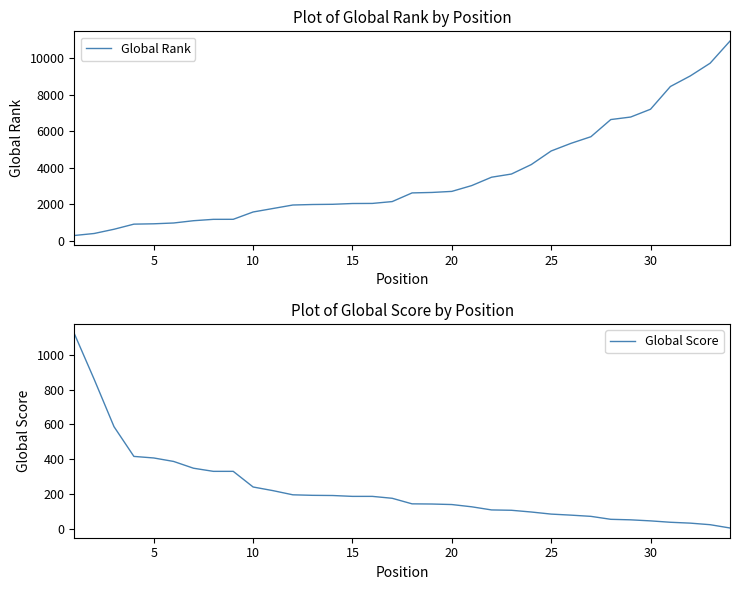

What is the minimum value for Global Score?

4